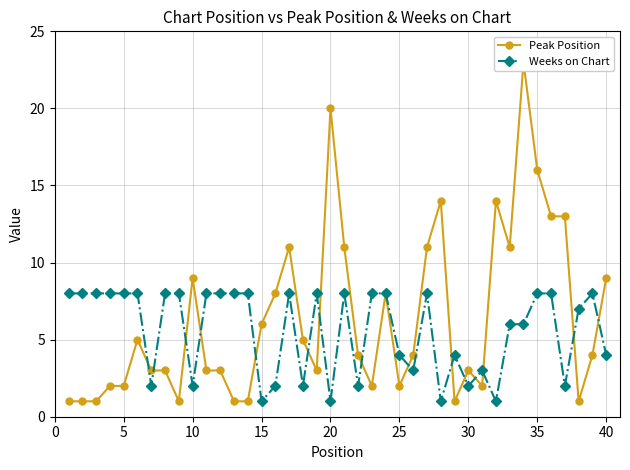

The value of Weeks on Chart at 15 is 0. True or false?

False